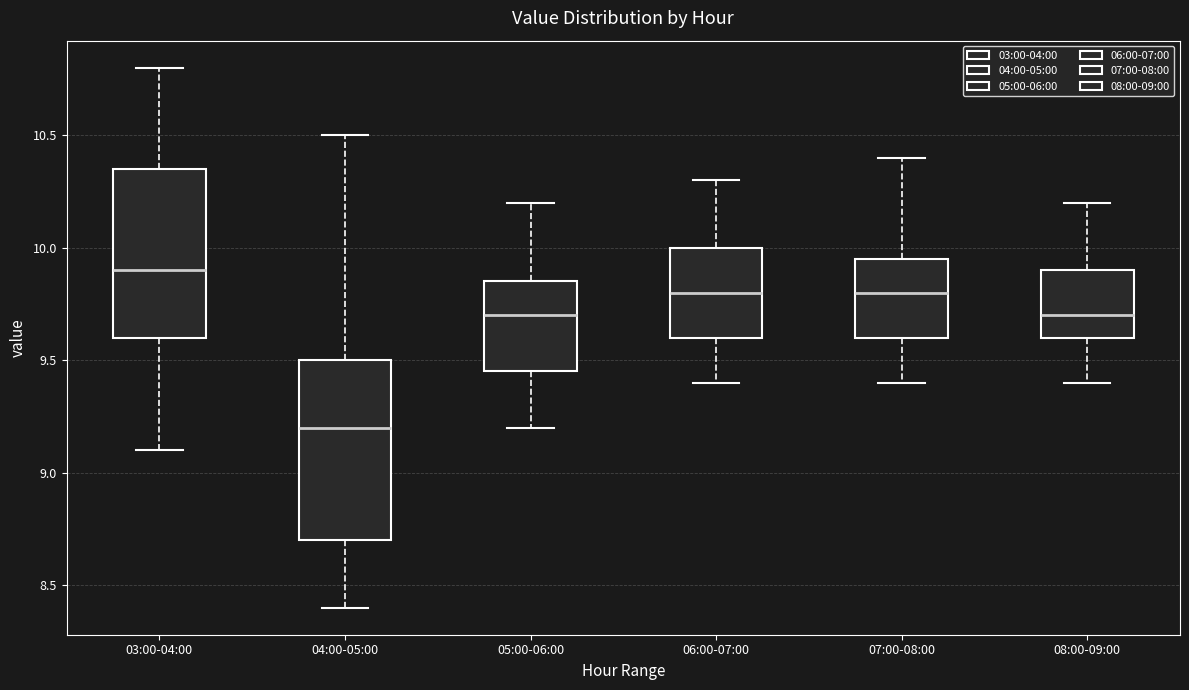

Reading left to right, transcribe this box plot: for each box, give where its median line is, the range the box spans, and where its two whiskers end, as read against the y-axis. The values are not printed on the chart, so give them approximately, as read against the axis.

03:00-04:00: median 9.90, box 9.60 to 10.35, whiskers 9.10 to 10.80
04:00-05:00: median 9.20, box 8.70 to 9.50, whiskers 8.40 to 10.50
05:00-06:00: median 9.70, box 9.45 to 9.85, whiskers 9.20 to 10.20
06:00-07:00: median 9.80, box 9.60 to 10.00, whiskers 9.40 to 10.30
07:00-08:00: median 9.80, box 9.60 to 9.95, whiskers 9.40 to 10.40
08:00-09:00: median 9.70, box 9.60 to 9.90, whiskers 9.40 to 10.20